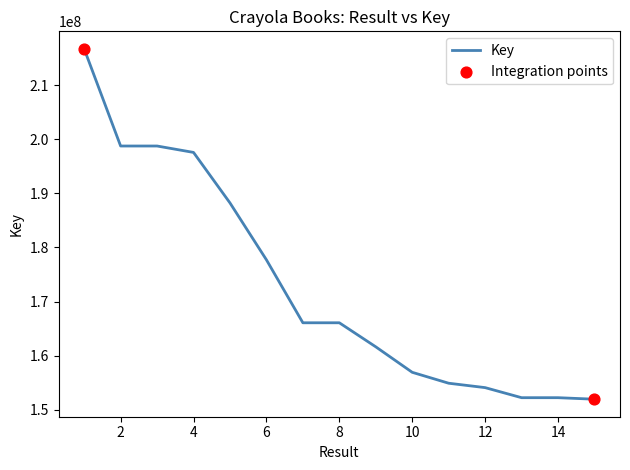

What is the maximum value shown in the chart?

216733738